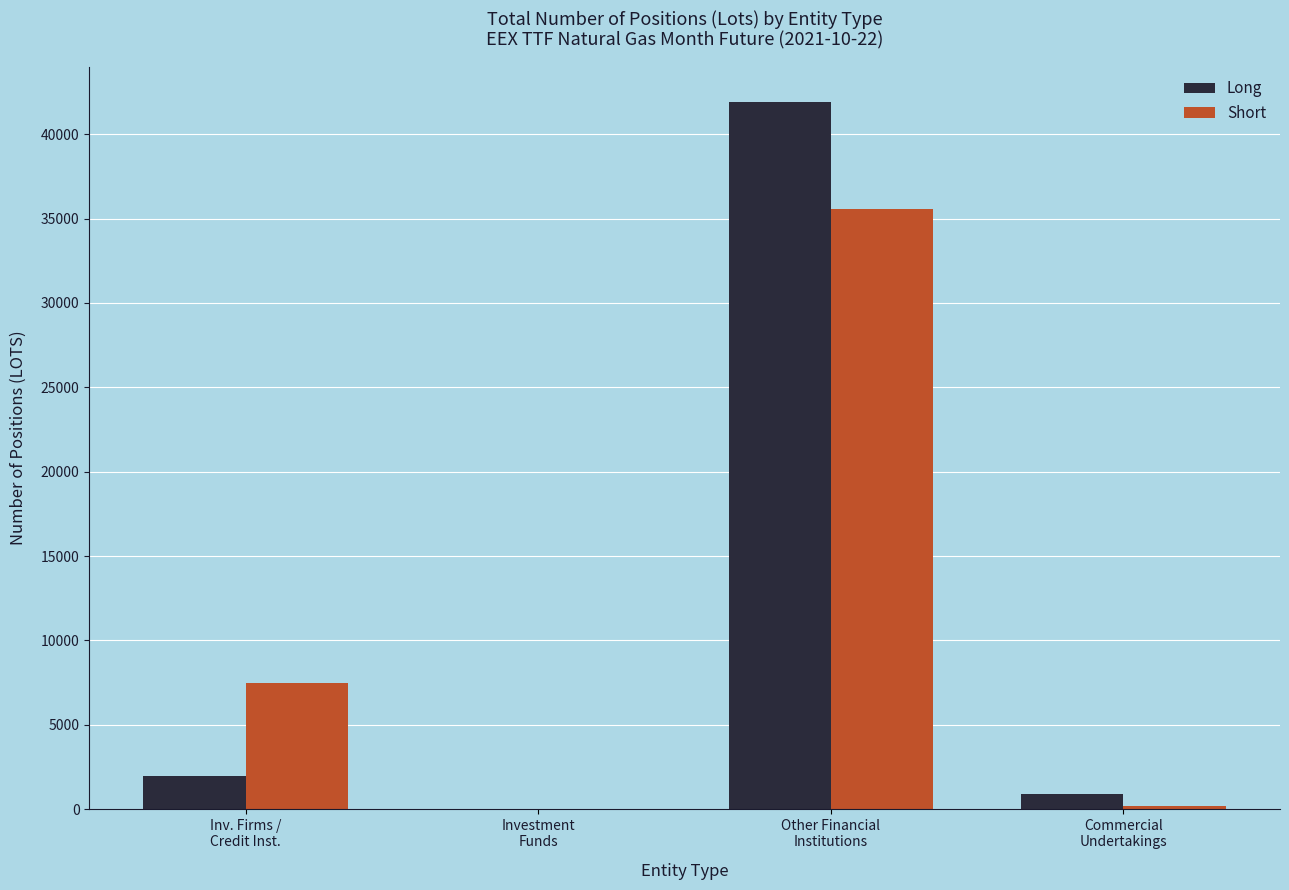

What value does the Short series have at Inv. Firms /
Credit Inst.?

7495.0